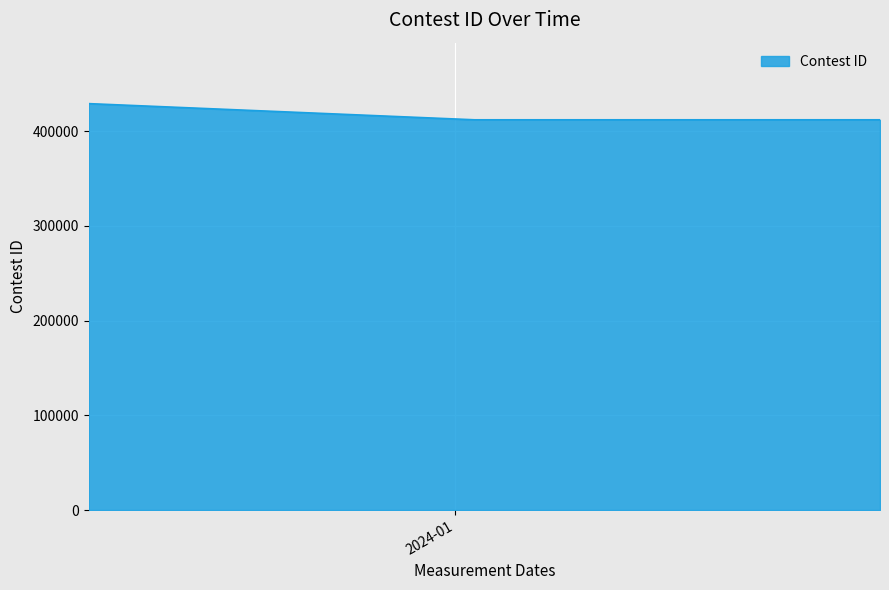

What is the sum of all values?

1252887